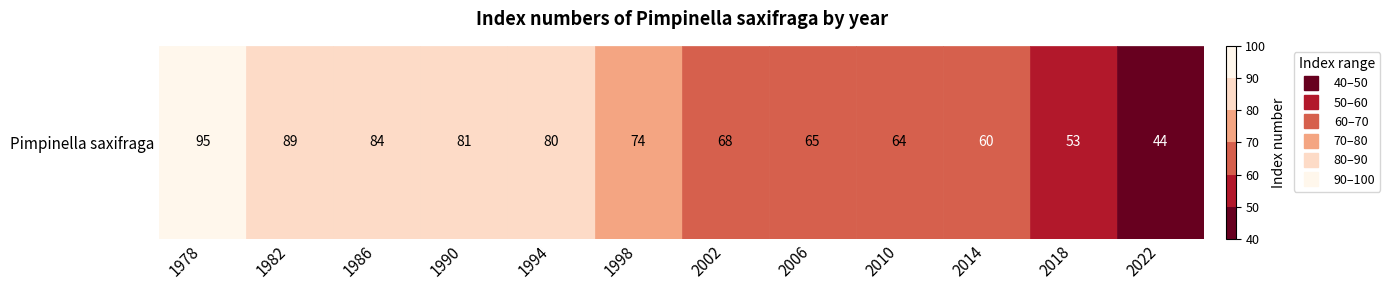

How many series are shown in this chart?

1